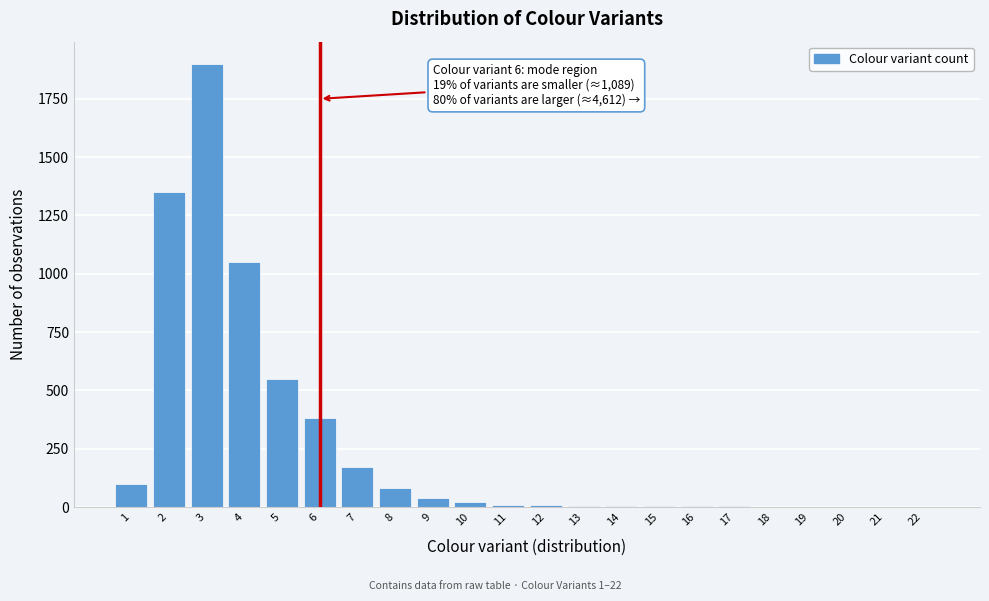

What is the sum of all values?

5687